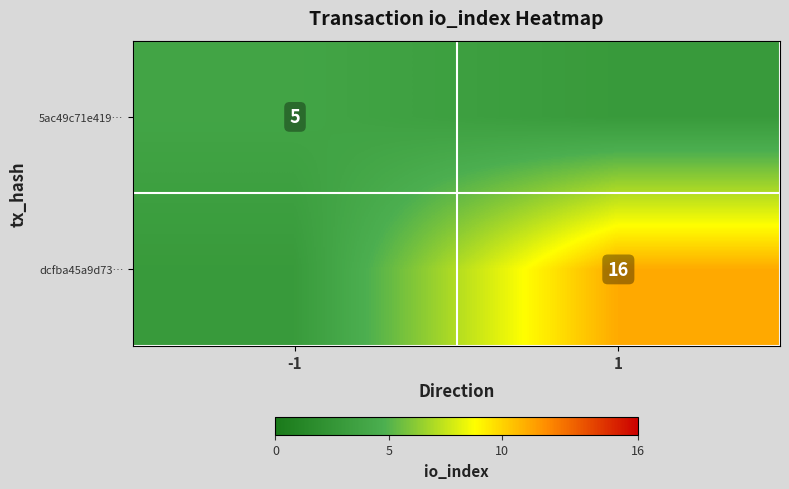

At how many categories does at least one series exceed 6?

1